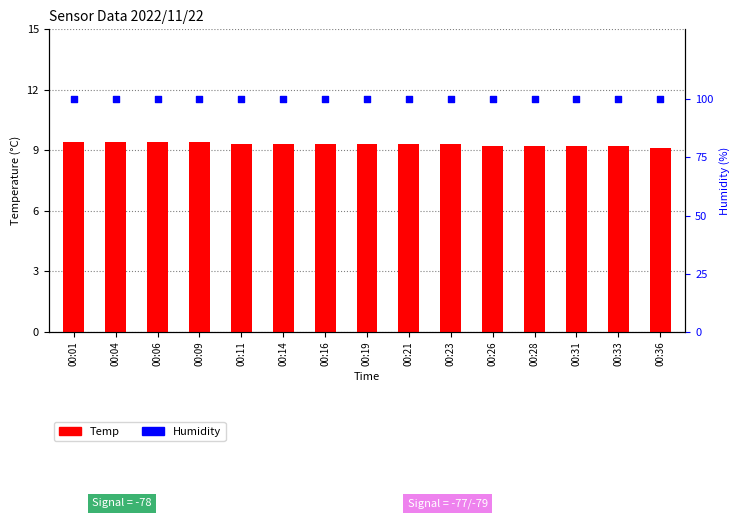

Which series contains the lowest Y value?

Temp